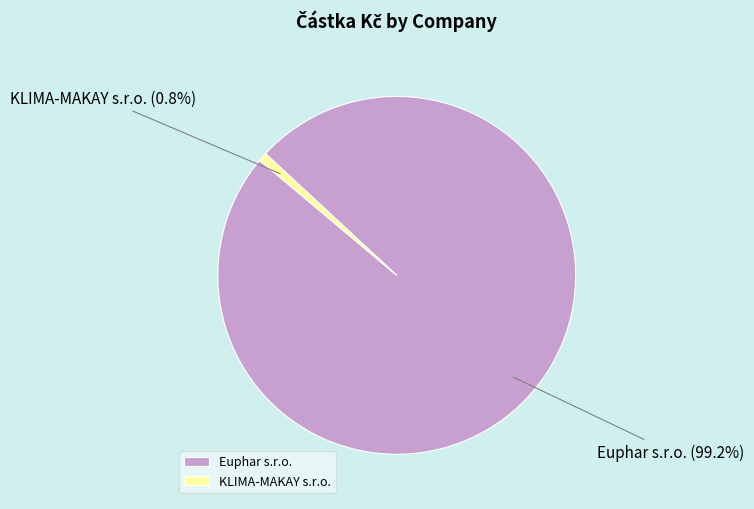

Is Euphar s.r.o. the majority of the pie?

Yes